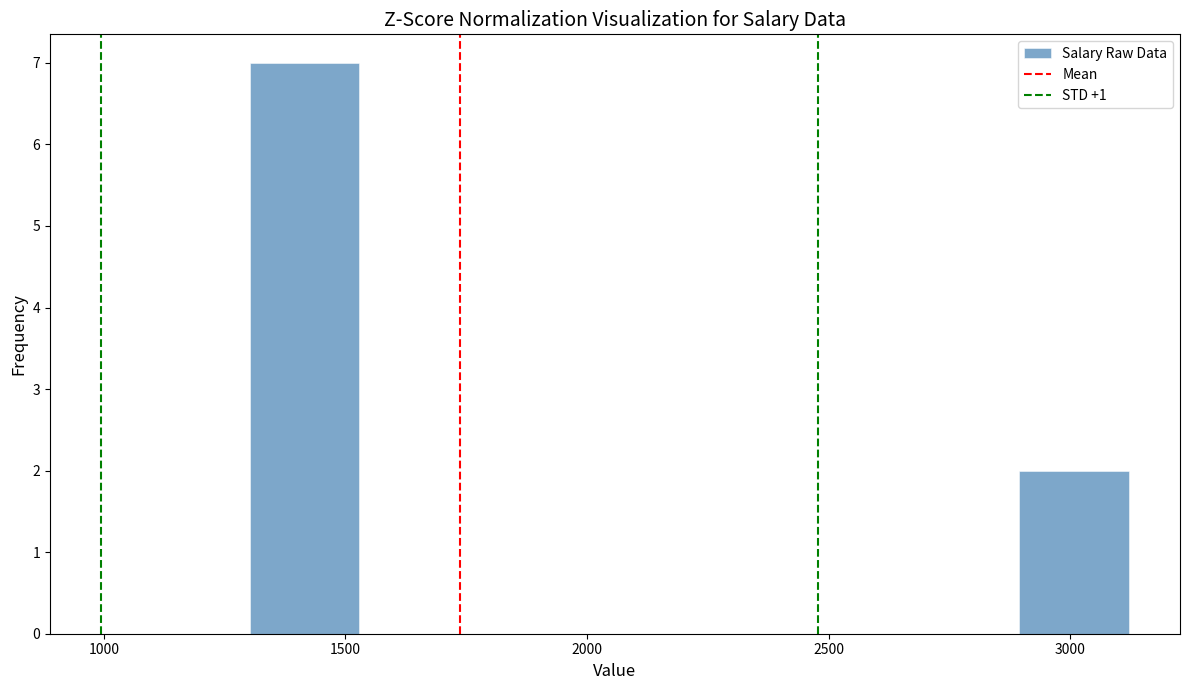

Reading left to right, transcribe this chart: for each bar, give the range it covers on the x-axis and its height. Neither the bar edges nor the heights are printed on the chart, so give them approximately, as read against the axes.

1300 to 1550: 7
1550 to 1750: 0
1750 to 2000: 0
2000 to 2200: 0
2200 to 2450: 0
2450 to 2650: 0
2650 to 2900: 0
2900 to 3100: 2